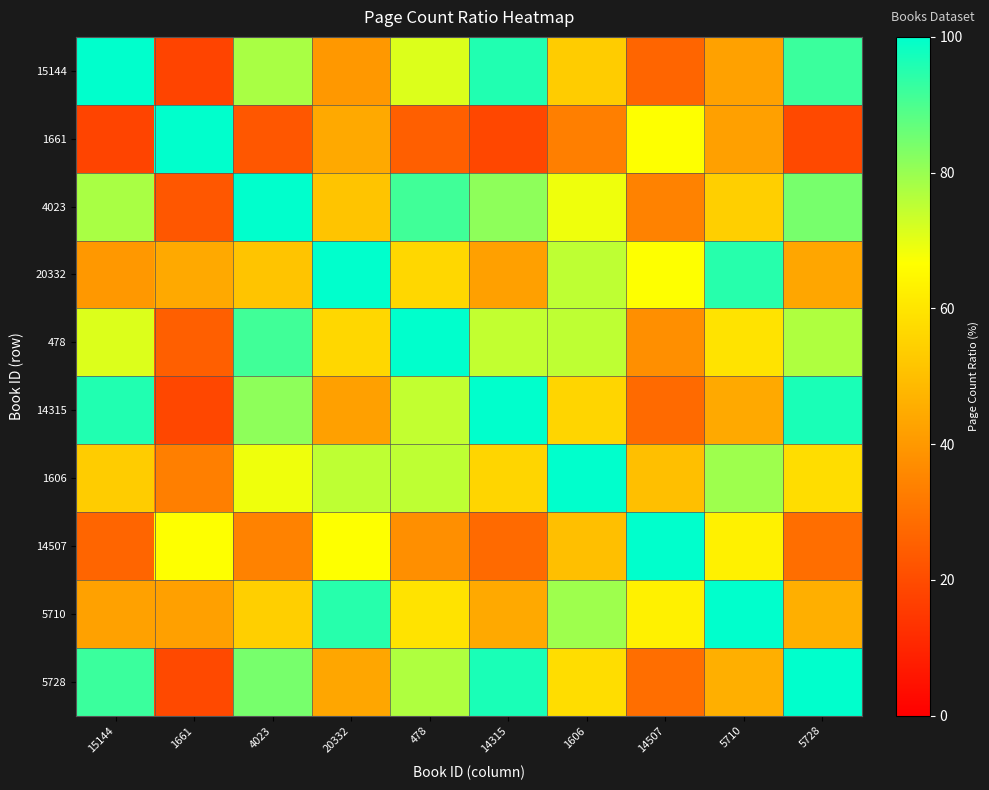

What is the spread (max minus min) of values at 14315?

81.4